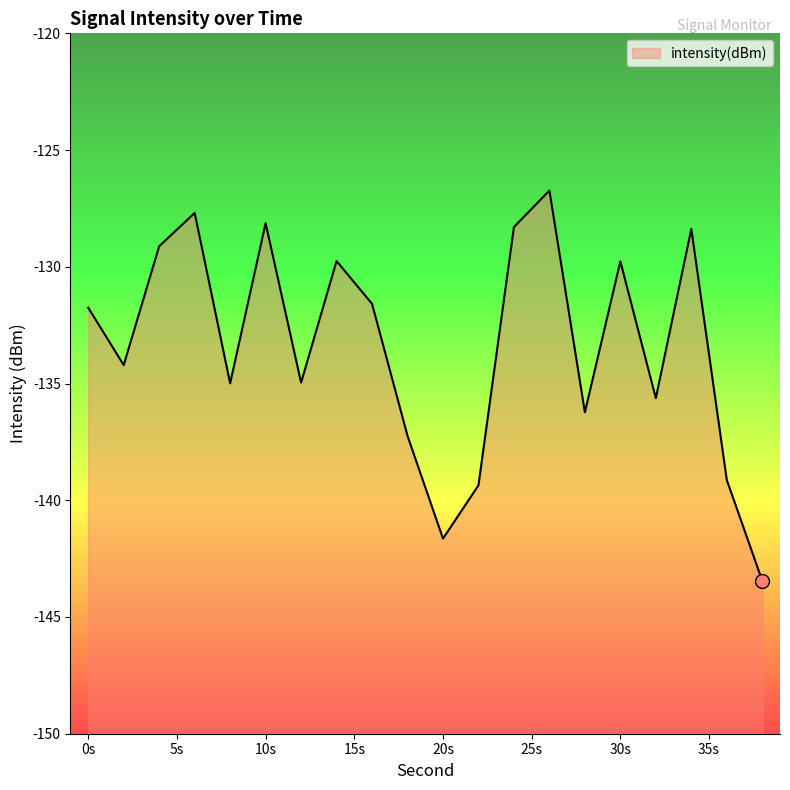

What is the approximate value at 0s?

-131.8